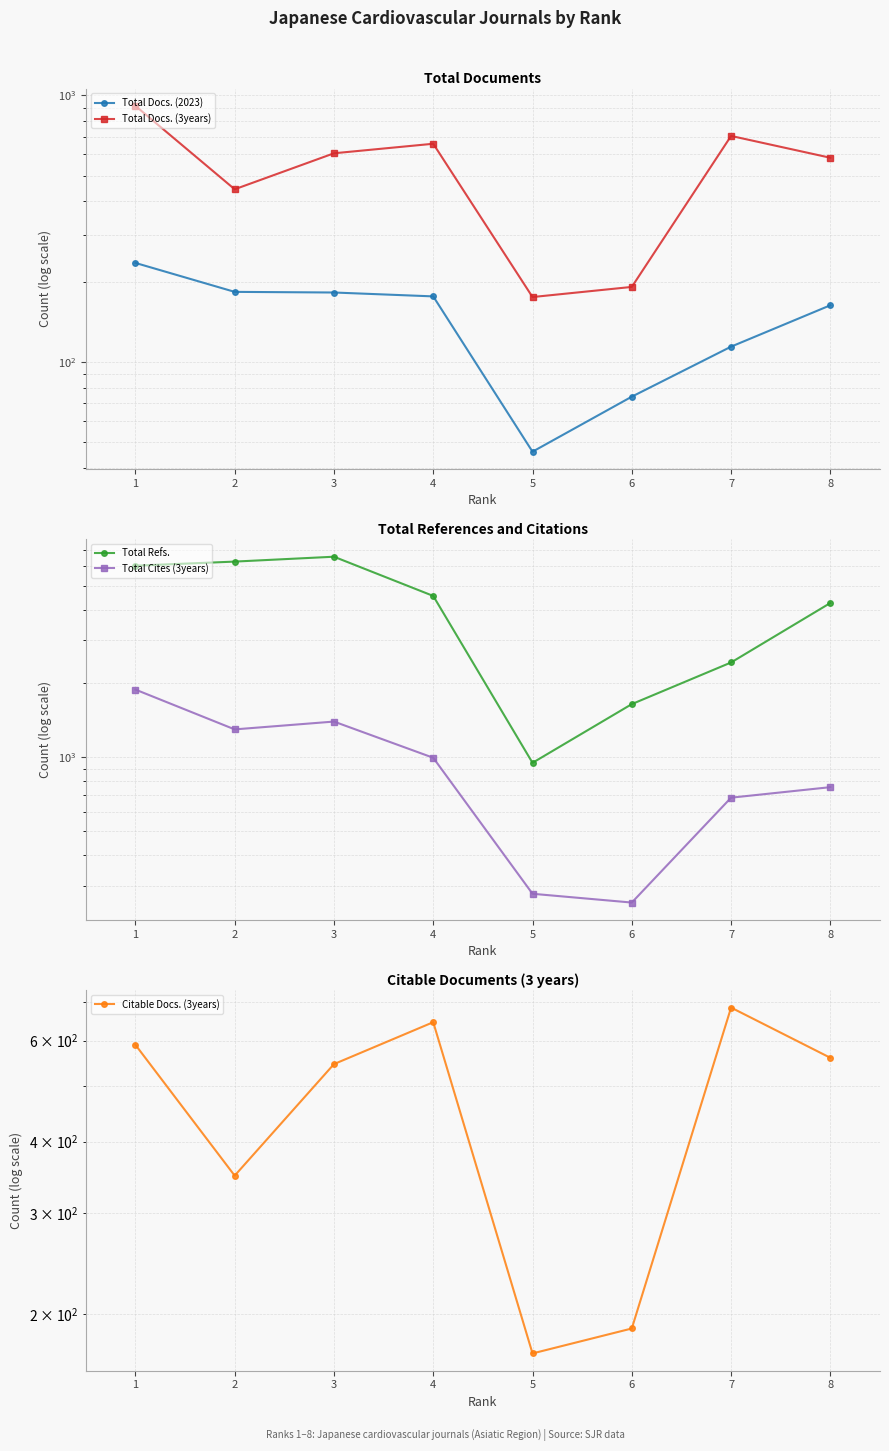

How many values in the Citable Docs. (3years) series exceed 560?

3